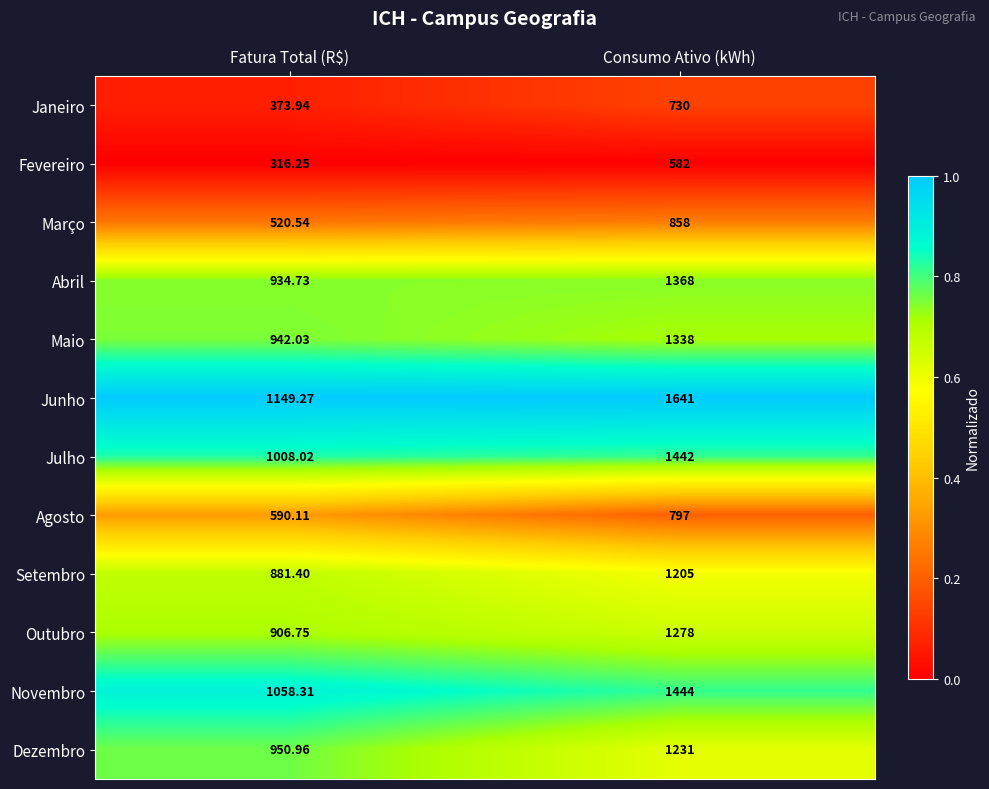

What is the total value across all series at Consumo Ativo (kWh)?

13914.0